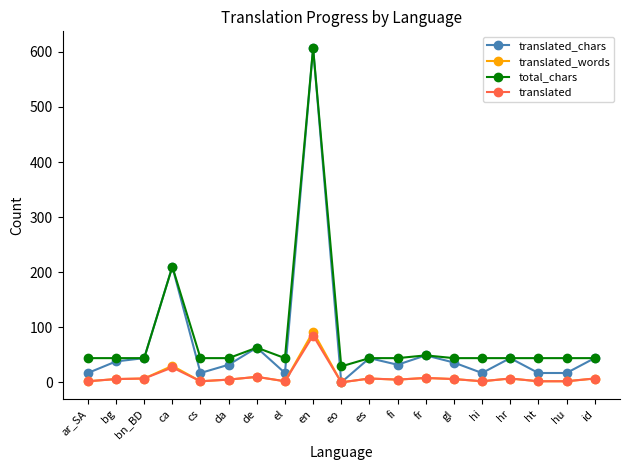

What is the label of the 6th point from the left?

da